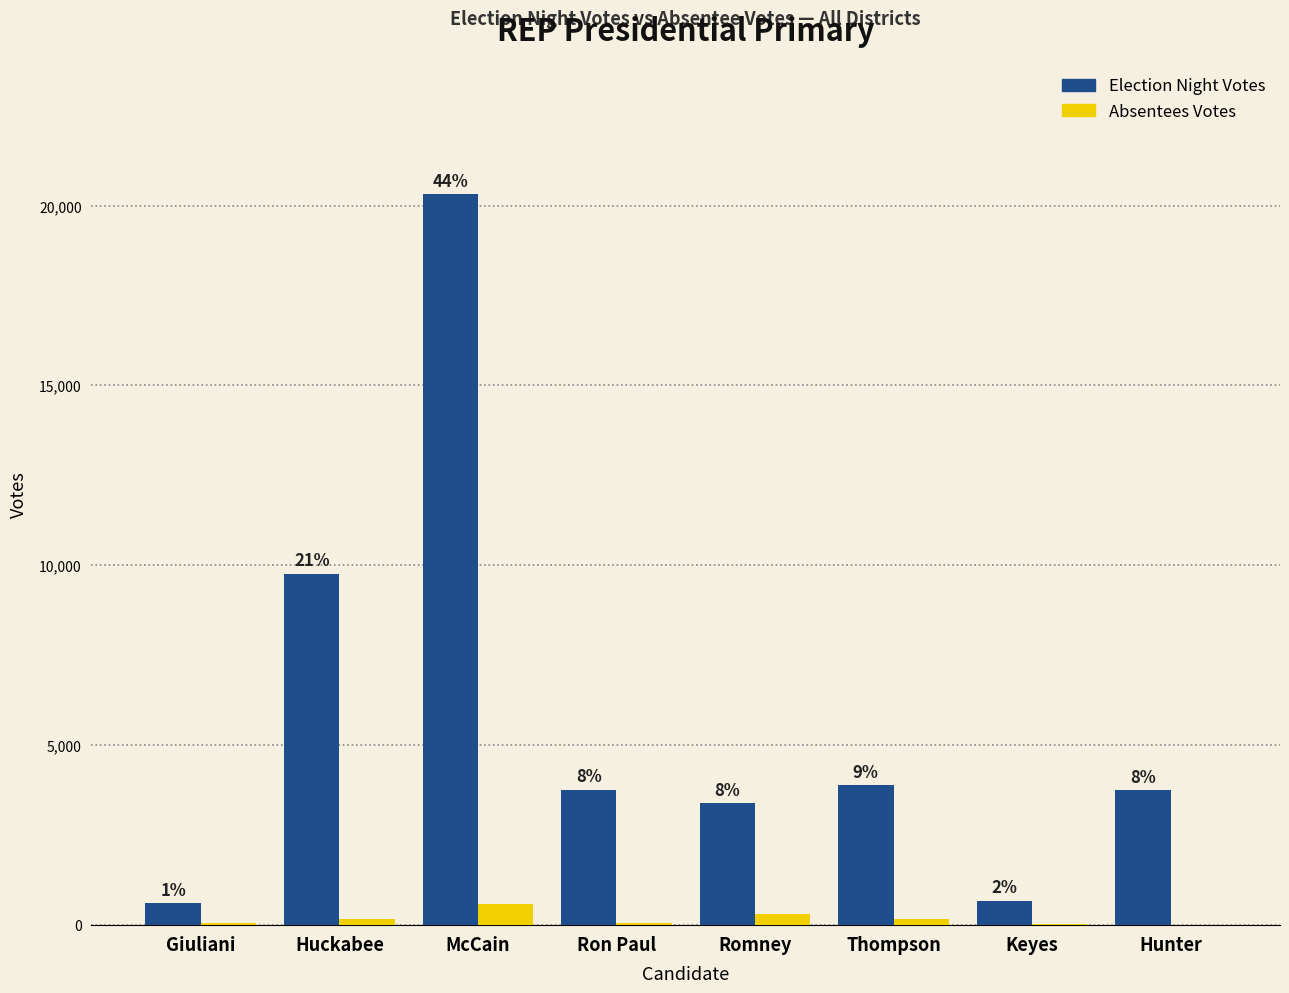

How many groups of bars are there?

8